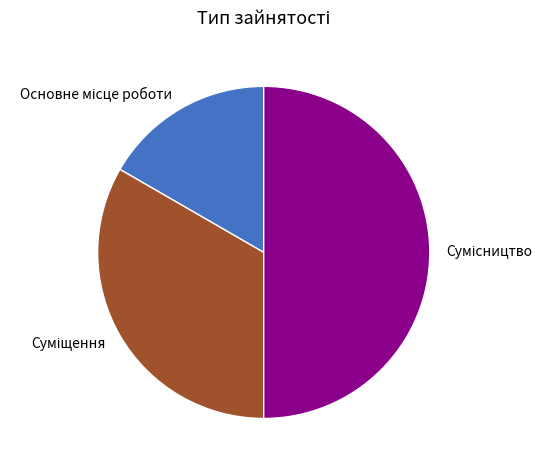

Does Сумісництво represent more than half of the total?

No